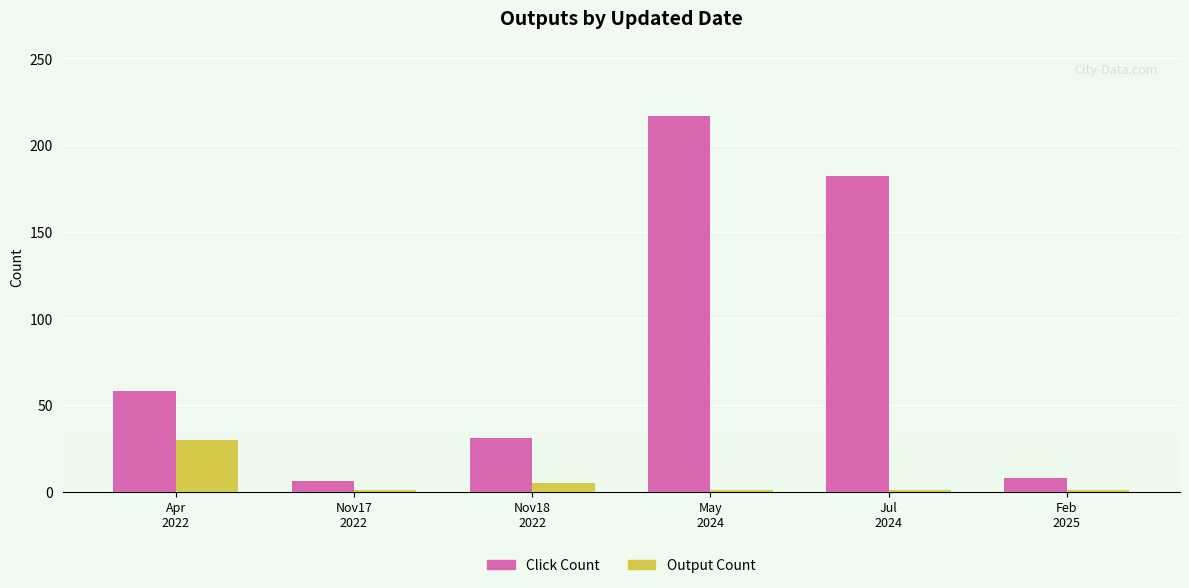

At Nov18
2022, list the series in order from largest to smallest.

Click Count, Output Count